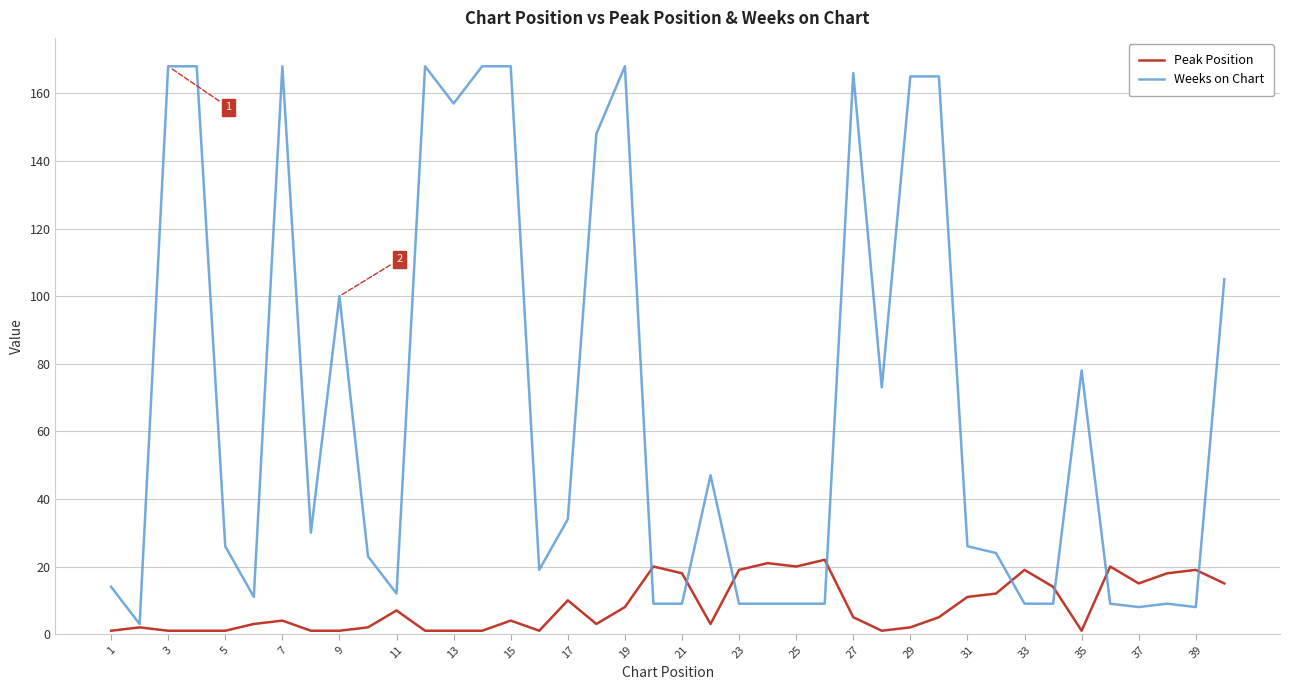

Which series has the largest total across all categories?

Weeks on Chart